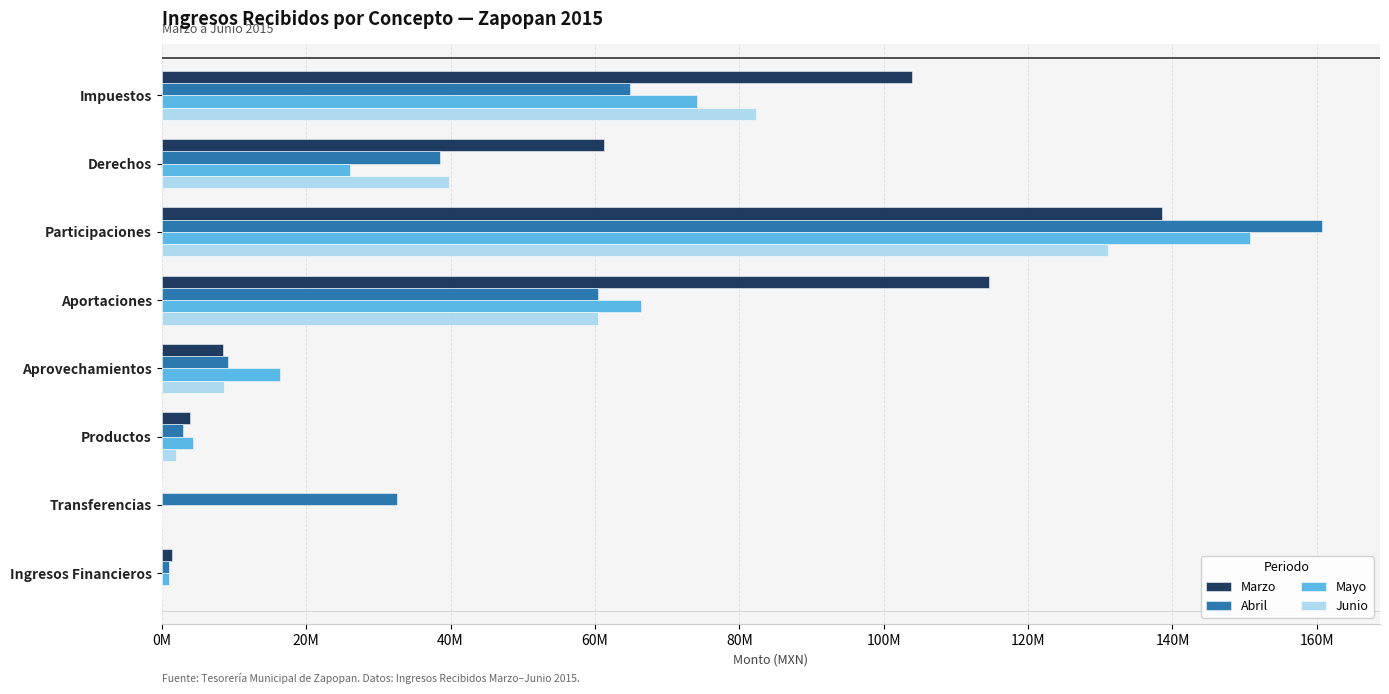

Reading left to right, transcribe all the data shown in this chart.

Marzo: 103888586.1	61262973.5	138559766.8	114571024.3	8527792.2	3879266.3	89295.8	1358574.2
Abril: 64866980.4	38524070.4	160707480.7	60362131.2	9126787.9	2951535.3	32521532.6	1056244.7
Mayo: 74204568.9	26029756.4	150769212.1	66449775.1	16344018.5	4280164.3	12554.0	991105.5
Junio: 82287137.6	39755456.5	131009059.7	60405935.0	8630149.8	1997345.8	0.0	0.0